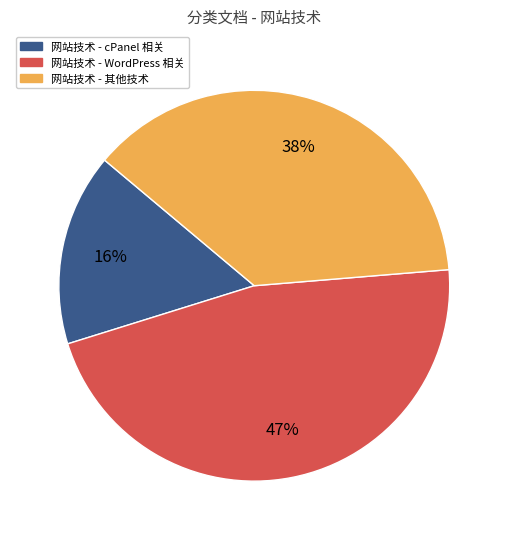

Does any single category account for the majority?

No